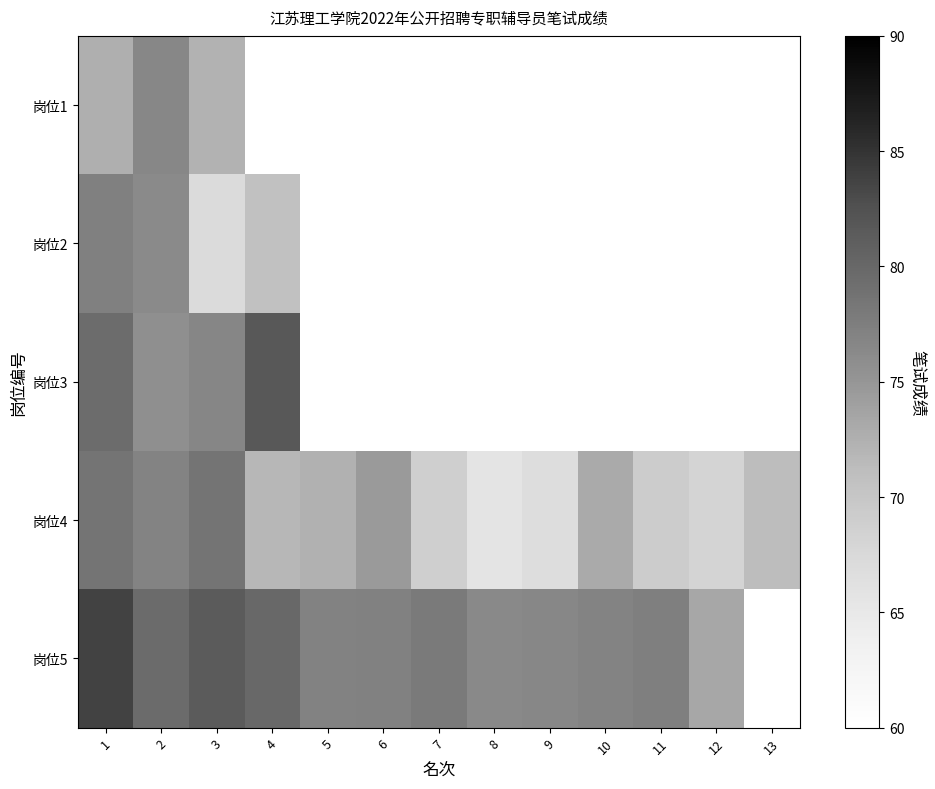

At 5, list the series in order from largest to smallest.

岗位5, 岗位1, 岗位2, 岗位3, 岗位4